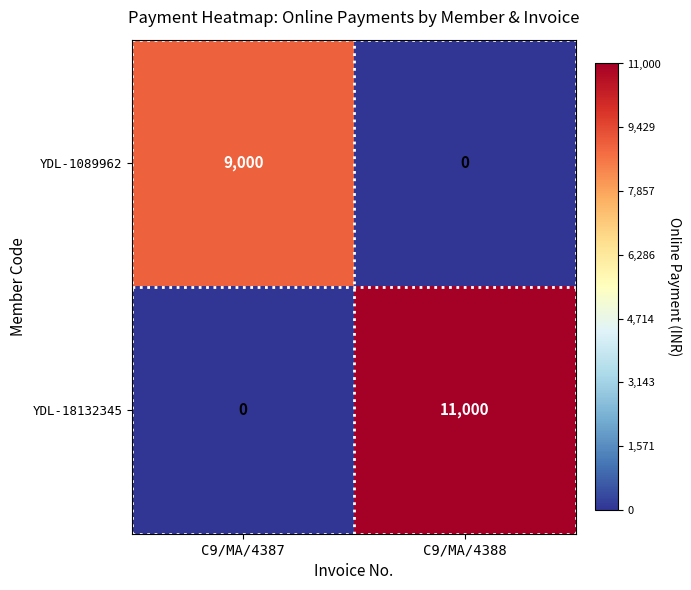

At how many categories does at least one series exceed 9992?

1